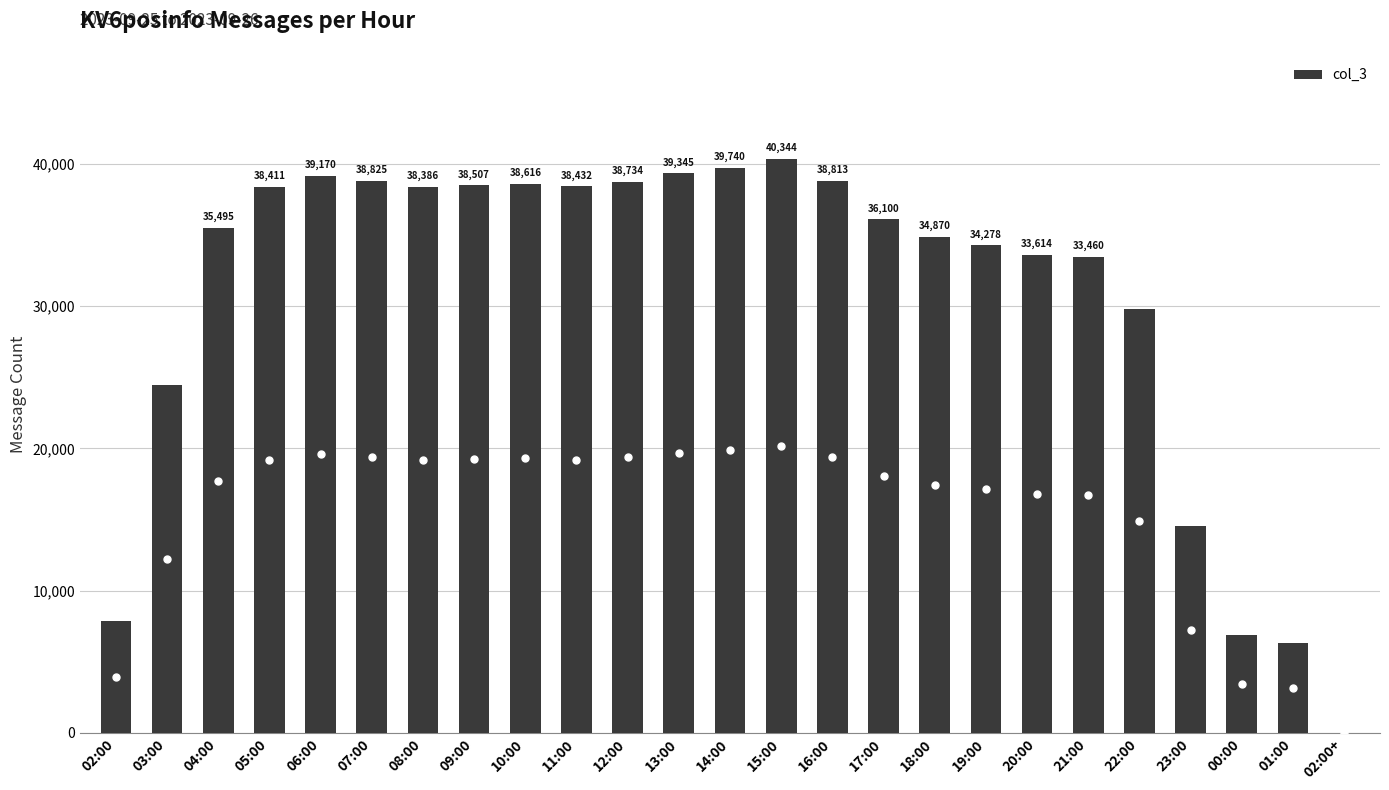

What is the ratio of the value at 07:00 to the value at 06:00?

1.0